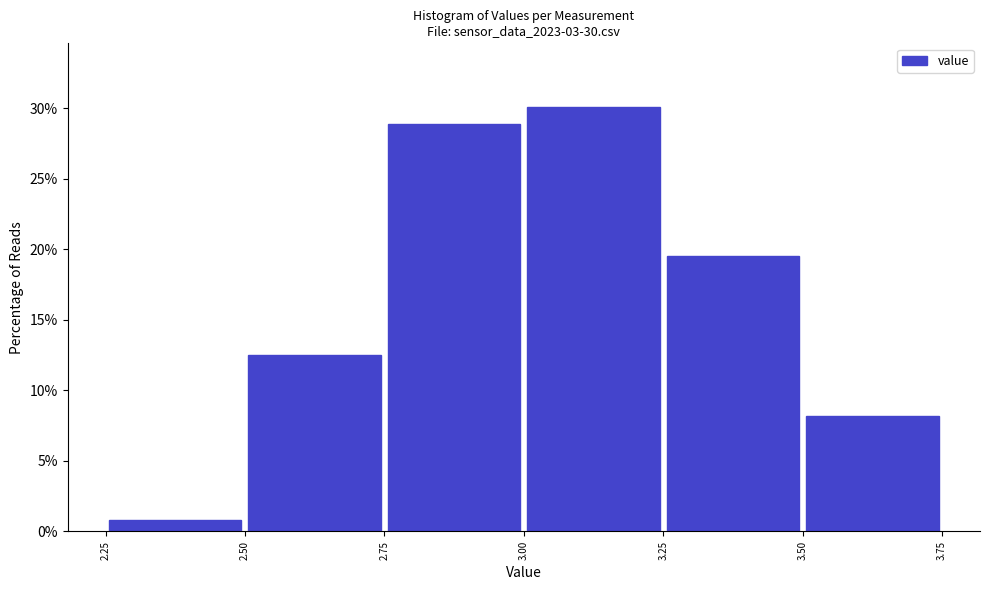

Which range on the x-axis has the tallest bar?

3.00 to 3.25